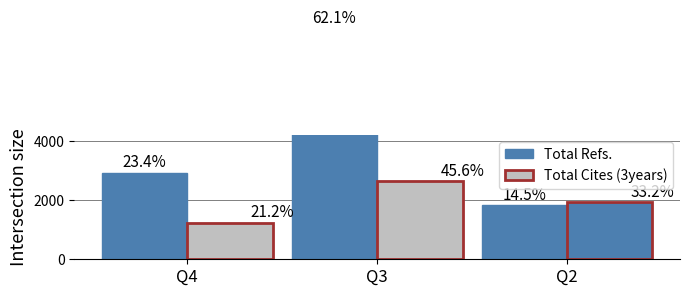

Rank the categories by value from highest to lowest.

Q3, Q4, Q2